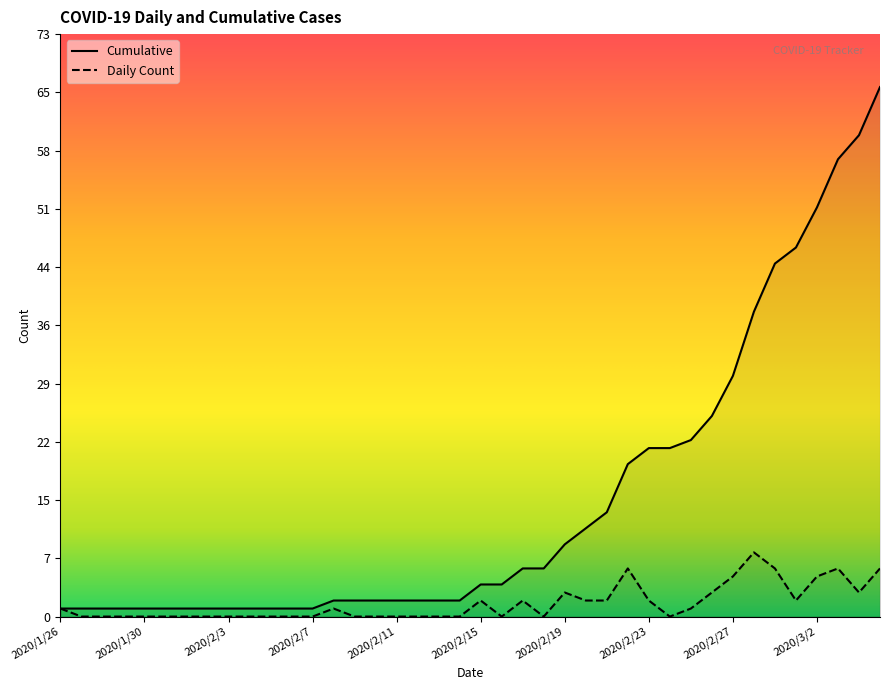

Count the number of data series in this chart.

2